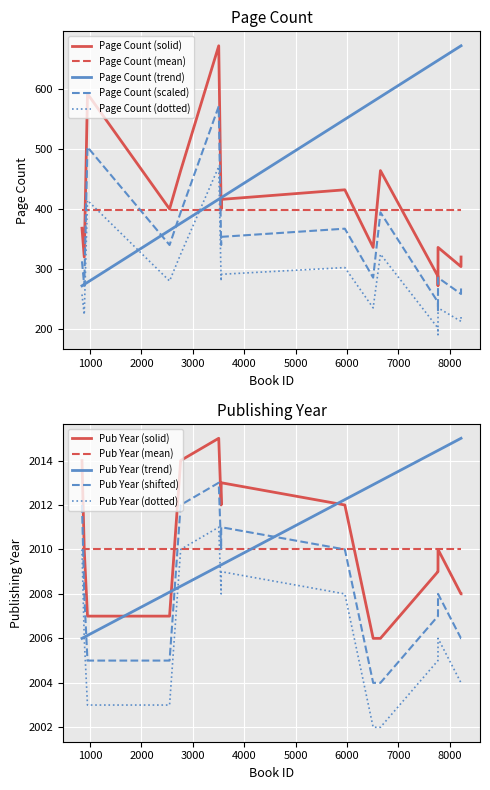

How many intersections are there between Page Count (trend) and Page Count (dotted)?

4